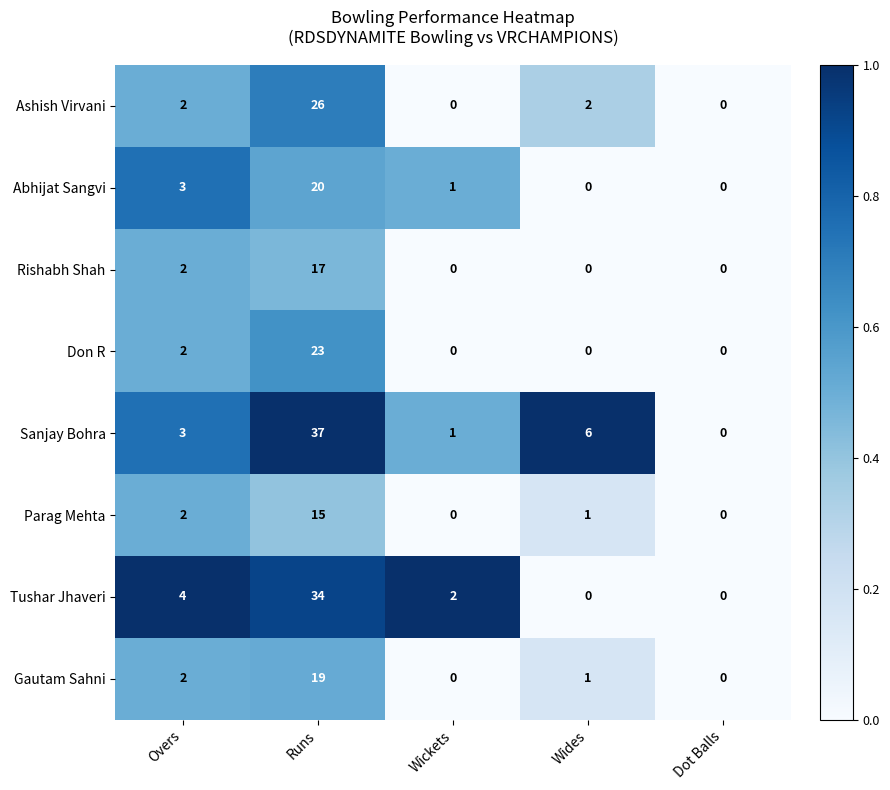

Where is Rishabh Shah nearest to the value 8?

Overs